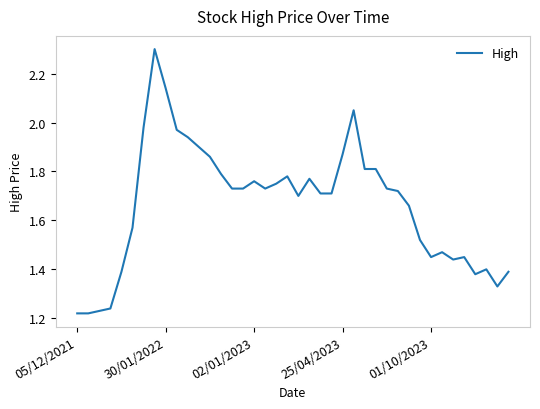

What is the difference between the maximum and minimum values?

1.1